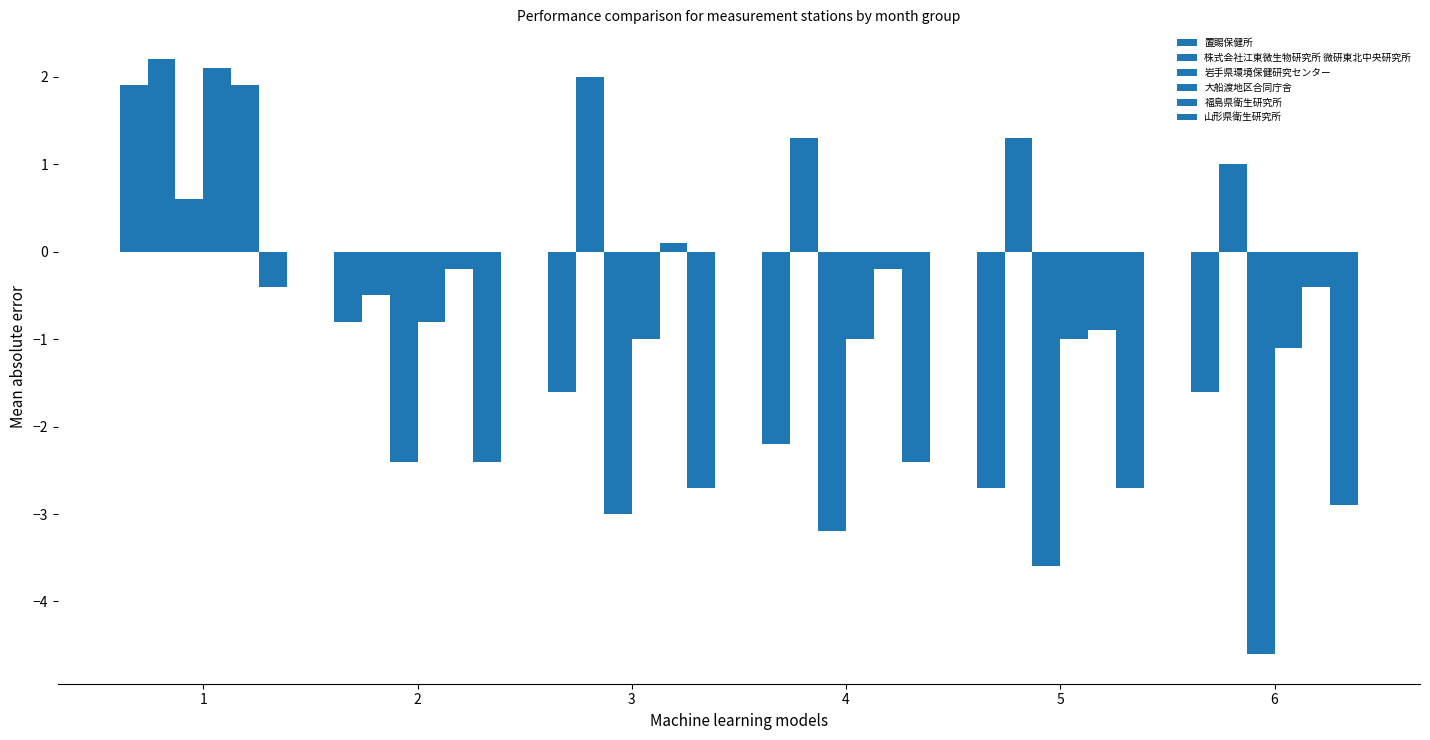

How many bars are there in total?

36